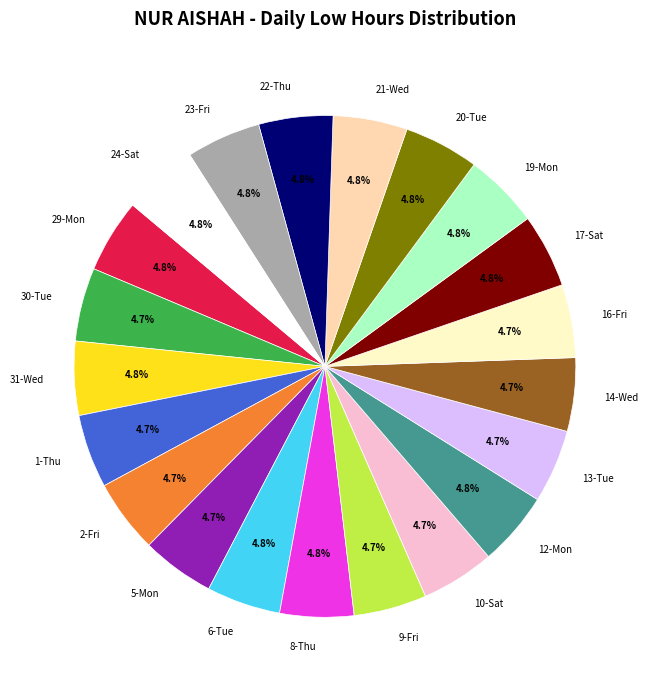

To the nearest percent, what is the combined percentage of 22-Thu and 14-Wed?

10%